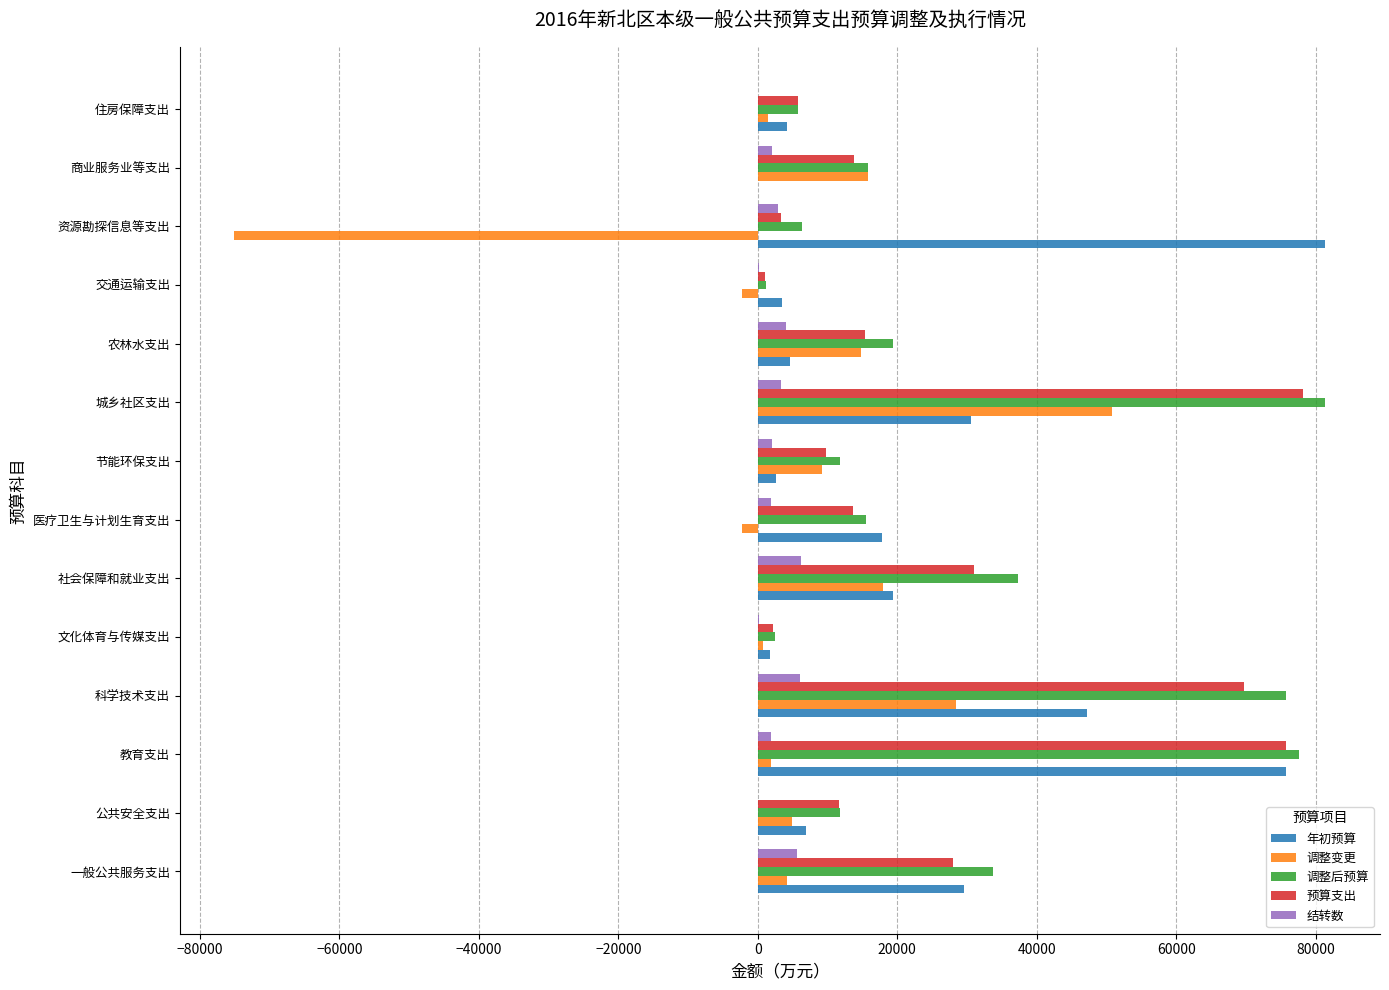

What is the sum of all 调整后预算 values?

395554.0